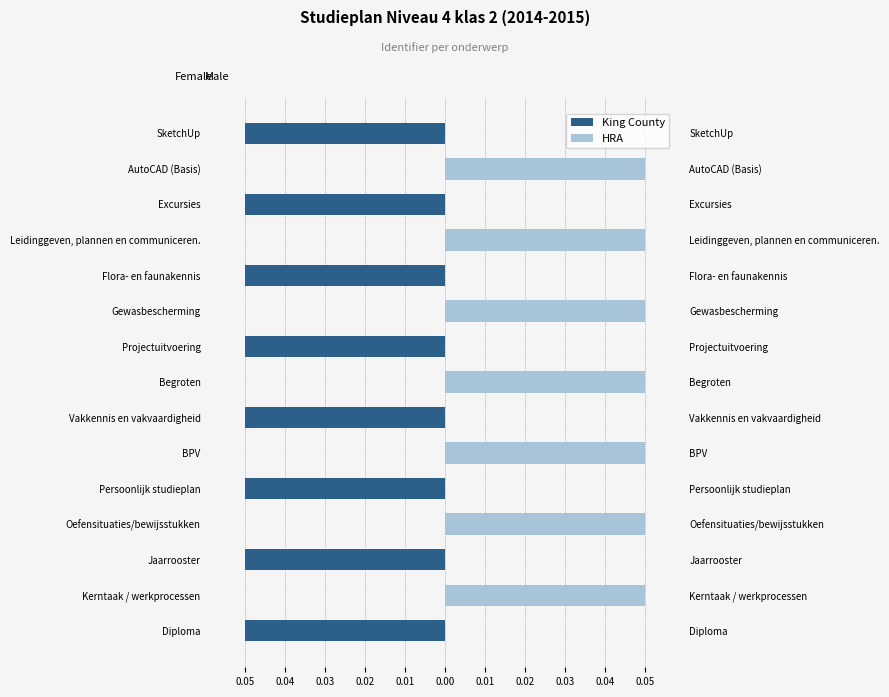

The King County series shows -0.0 at Vakkennis en vakvaardigheid. True or false?

False